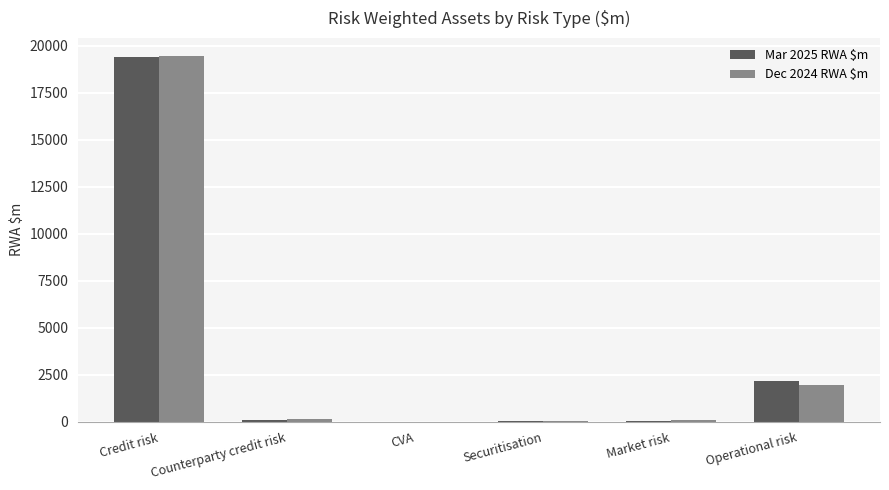

What is the sum of all Dec 2024 RWA $m values?

21697.4